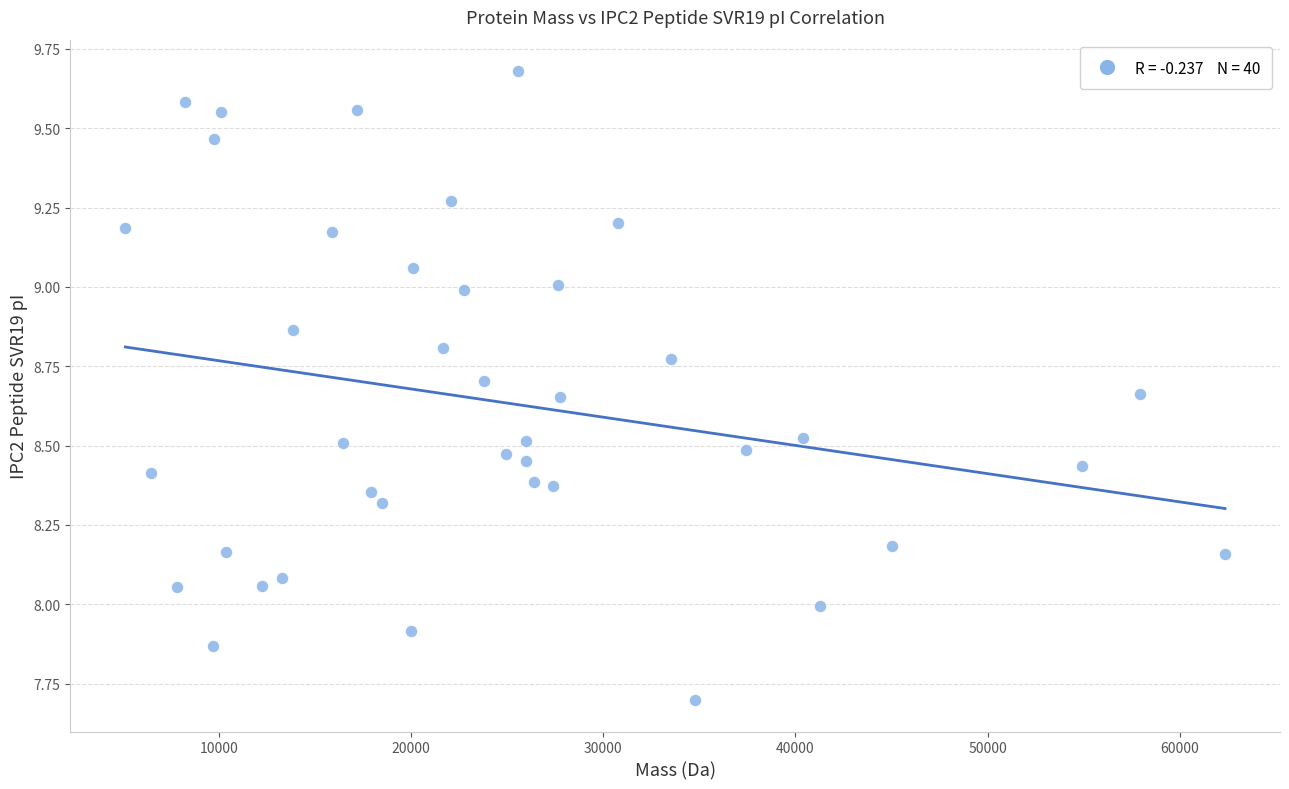

What is the range of Y values (max minus min)?

2.0